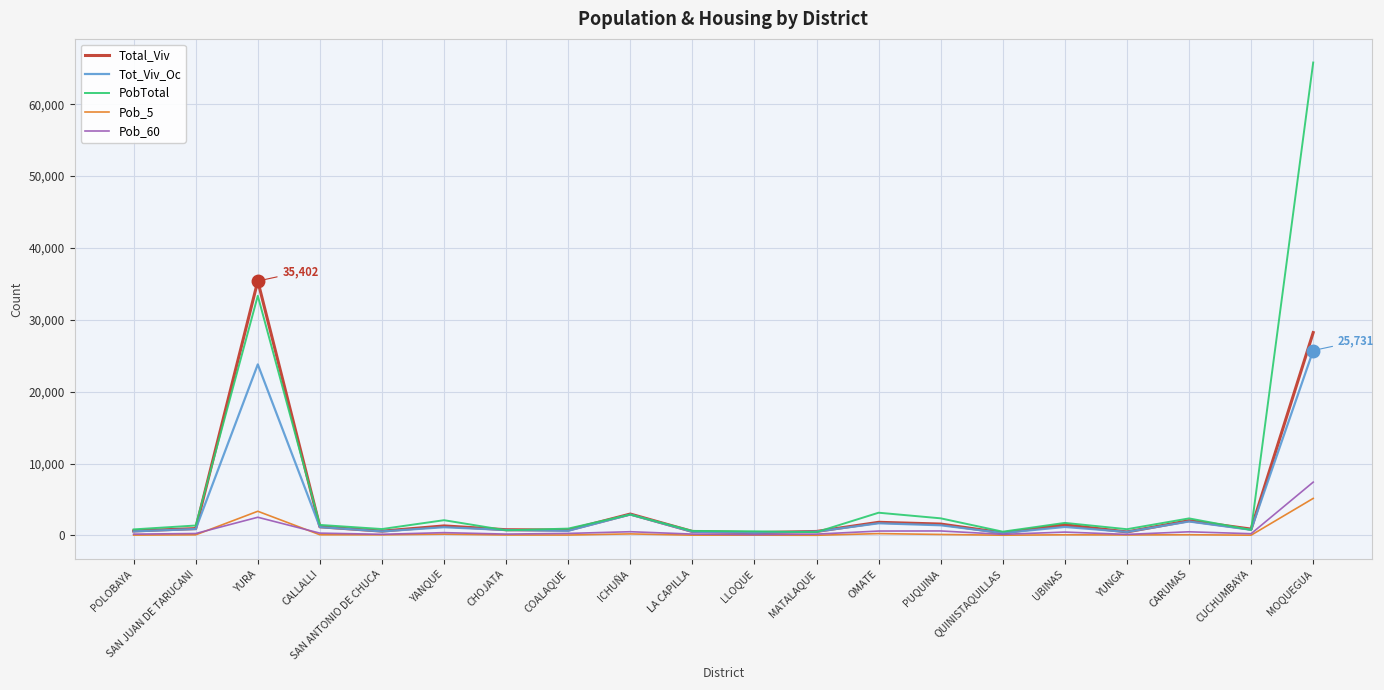

Which series has the widest spread of values?

PobTotal